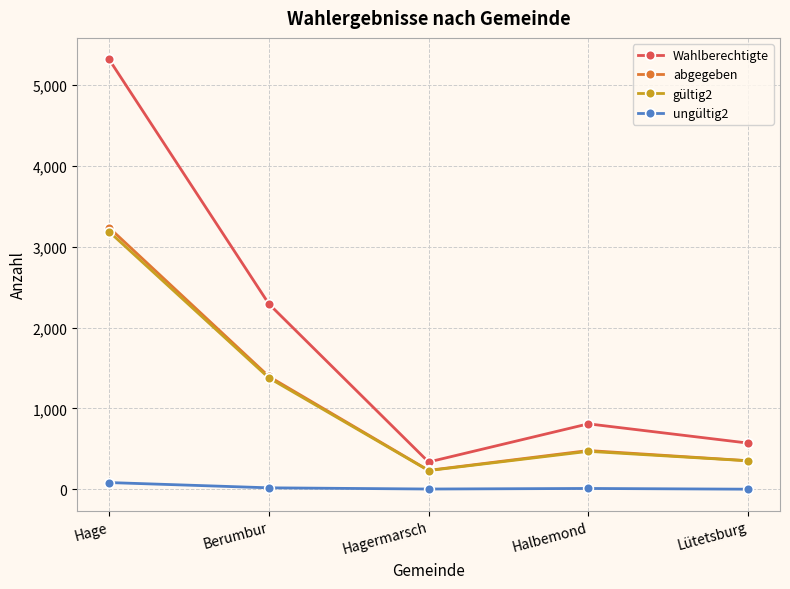

What are all the series names shown in the legend?

Wahlberechtigte, abgegeben, gültig2, ungültig2